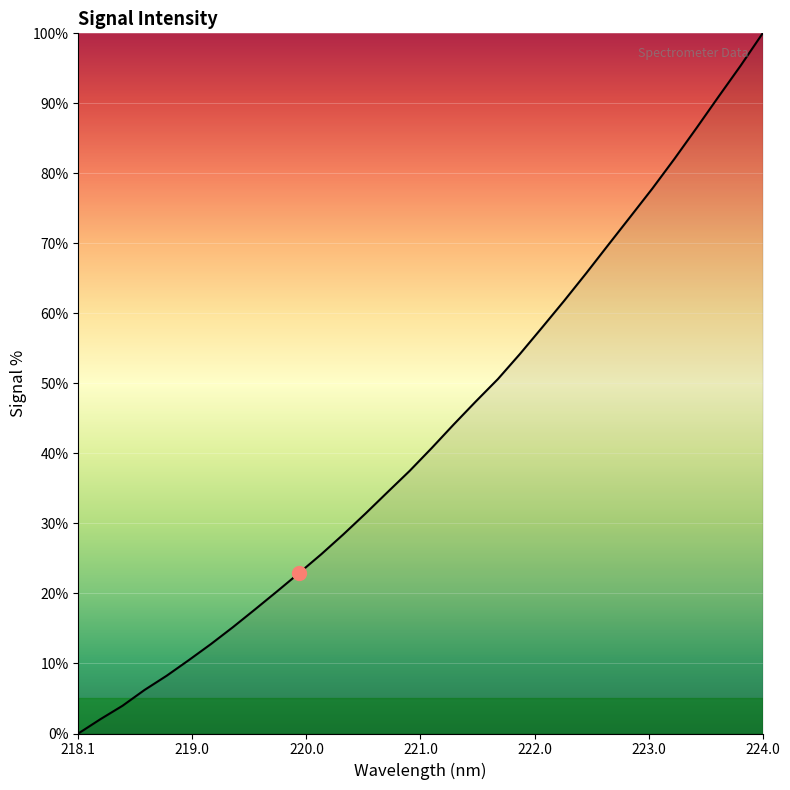

Does the chart have visible grid lines?

Yes